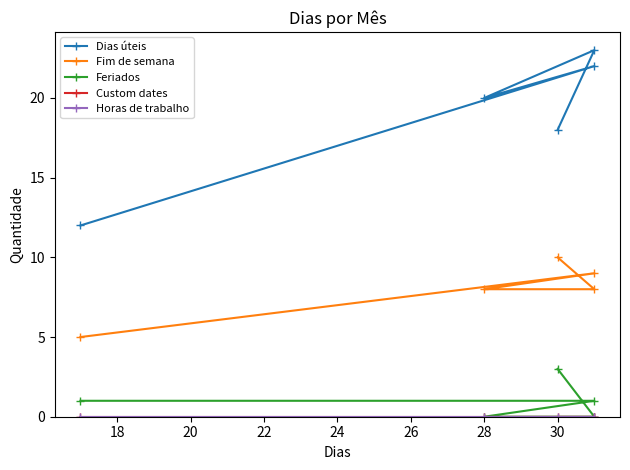

True or false: Fim de semana has a value of 2 at 28.

False